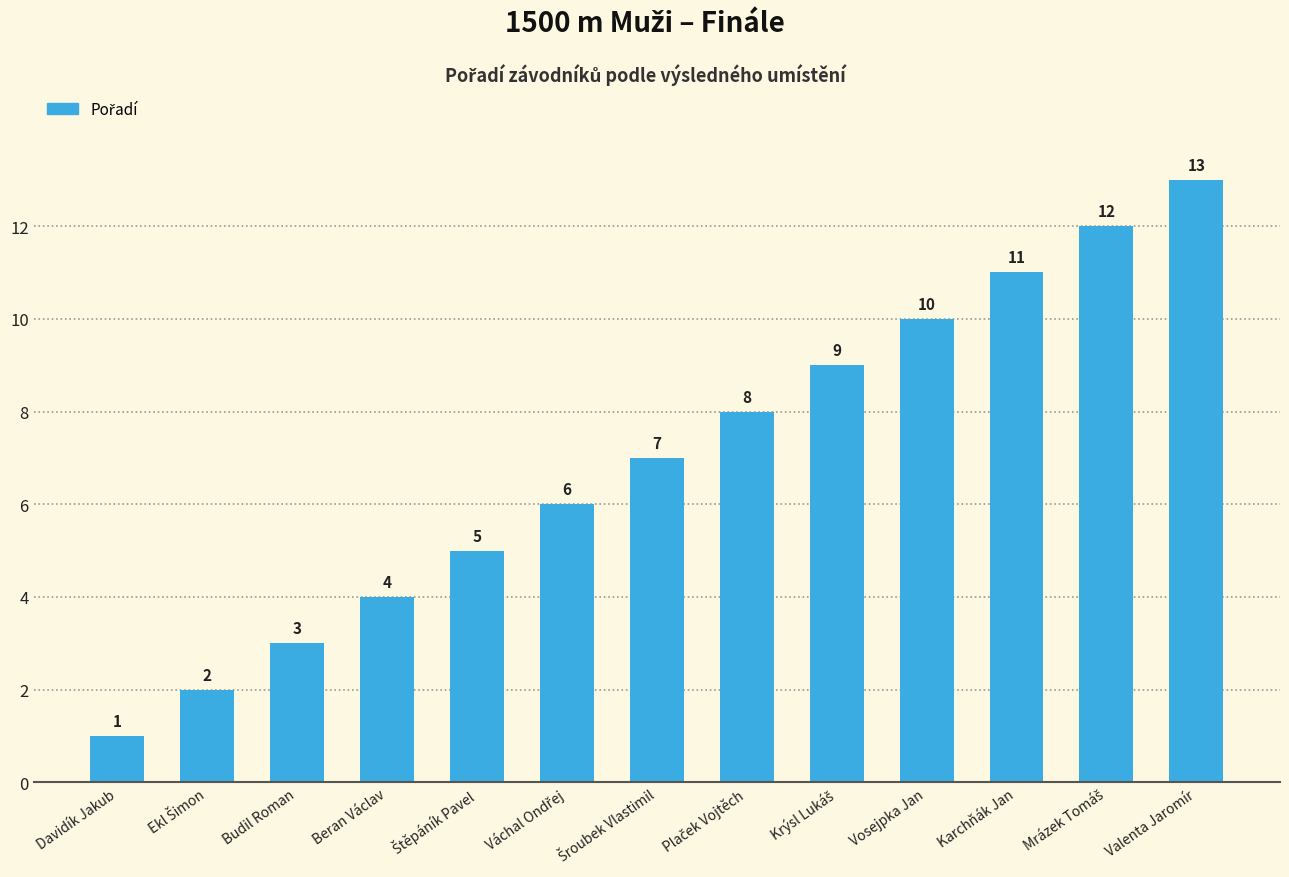

What is the change in value from Beran Václav to Vosejpka Jan?

+6